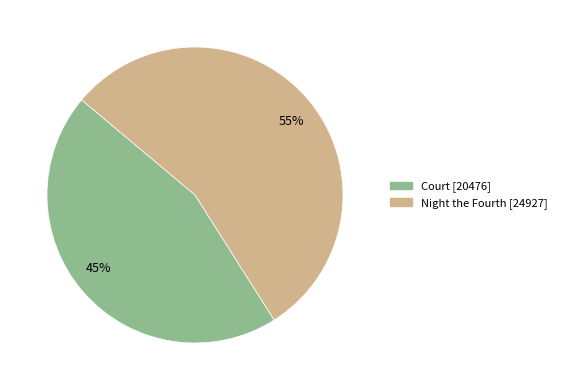

Do 55% and 45% together represent more than half of the pie?

Yes